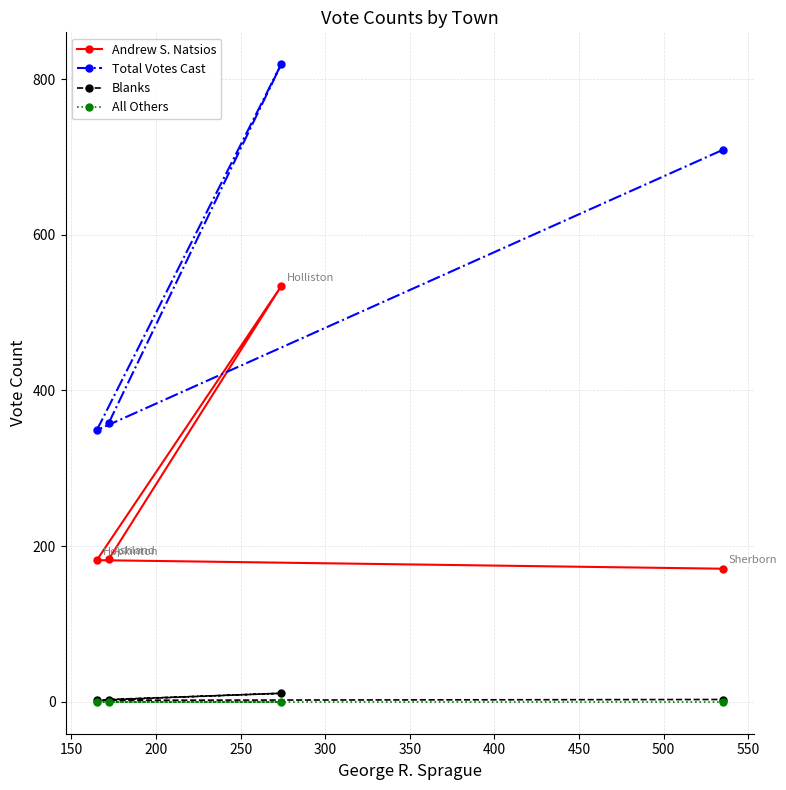

At how many categories does at least one series exceed 117?

4